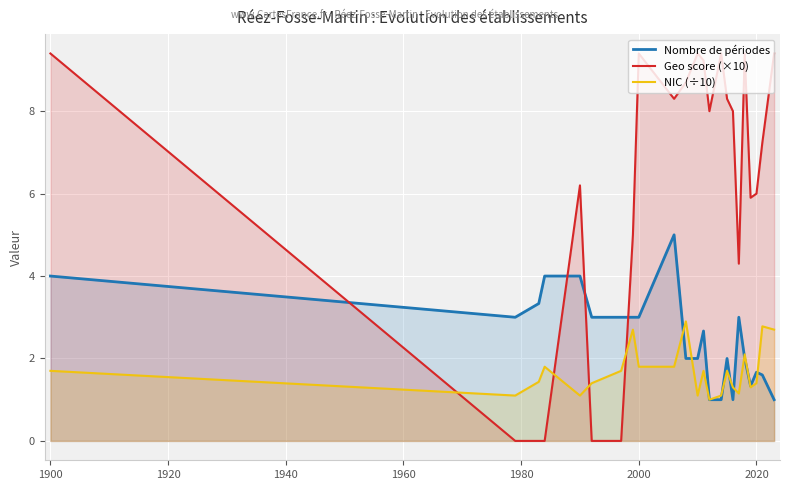

Which series has the largest total across all categories?

Geo score (×10)